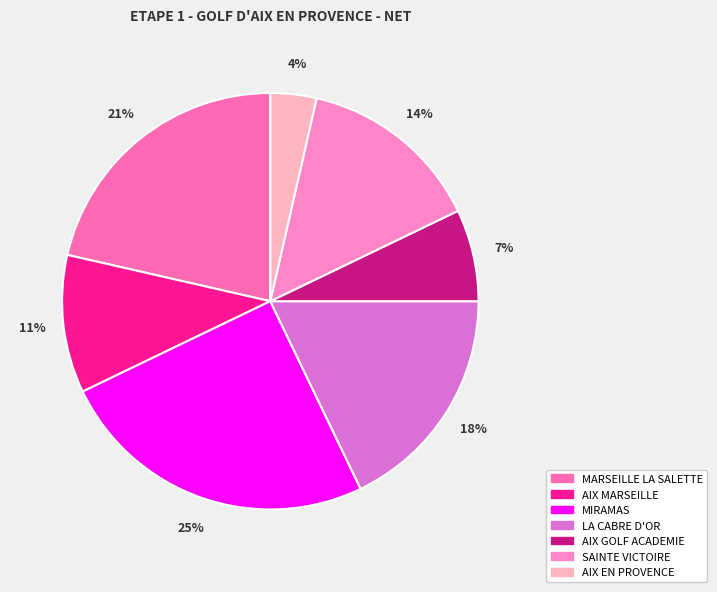

Which category has the smallest portion of the pie?

AIX EN PROVENCE